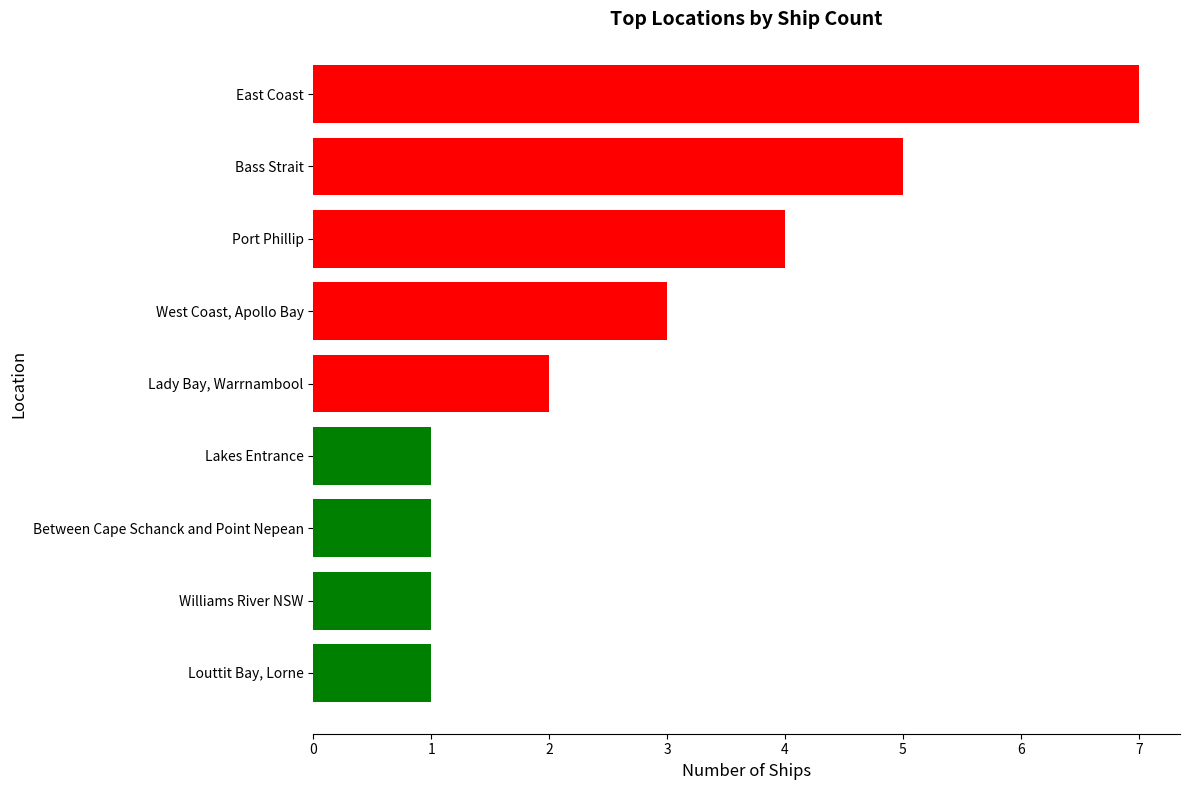

Reading top to bottom, list all the values displayed in this chart.

7	5	4	3	2	1	1	1	1